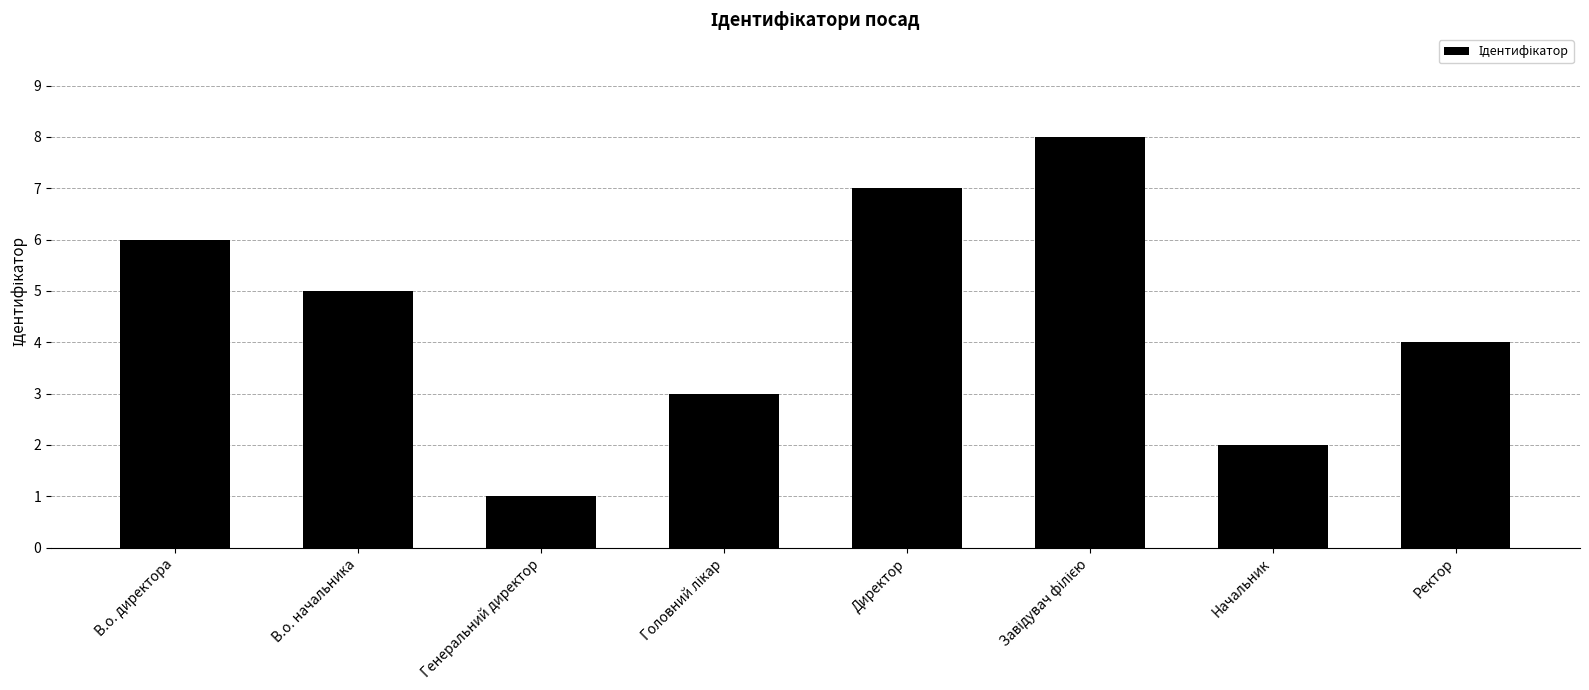

What is the maximum value shown in the chart?

8